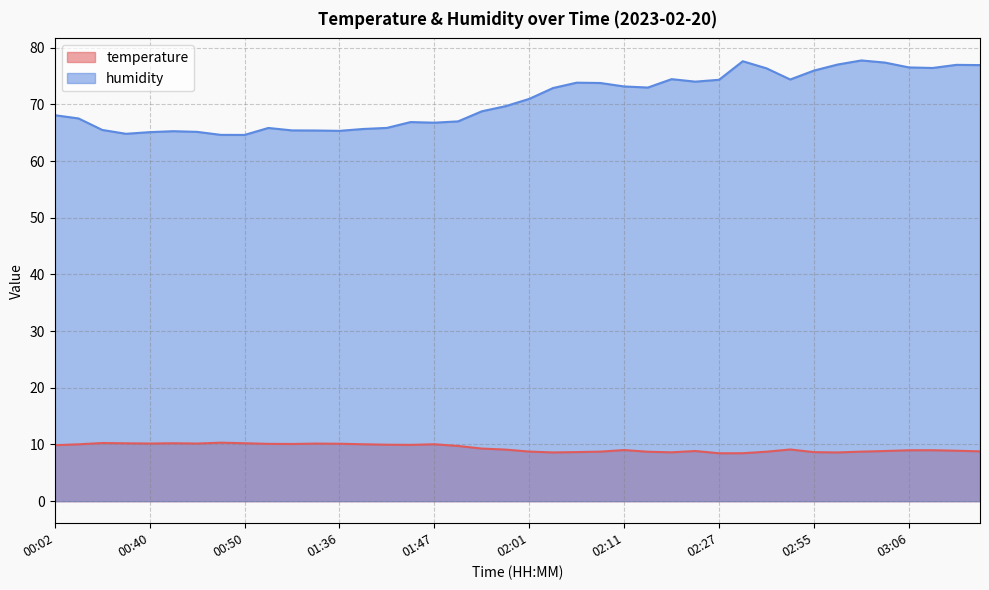

What is the label of the 15th point from the right?

02:13